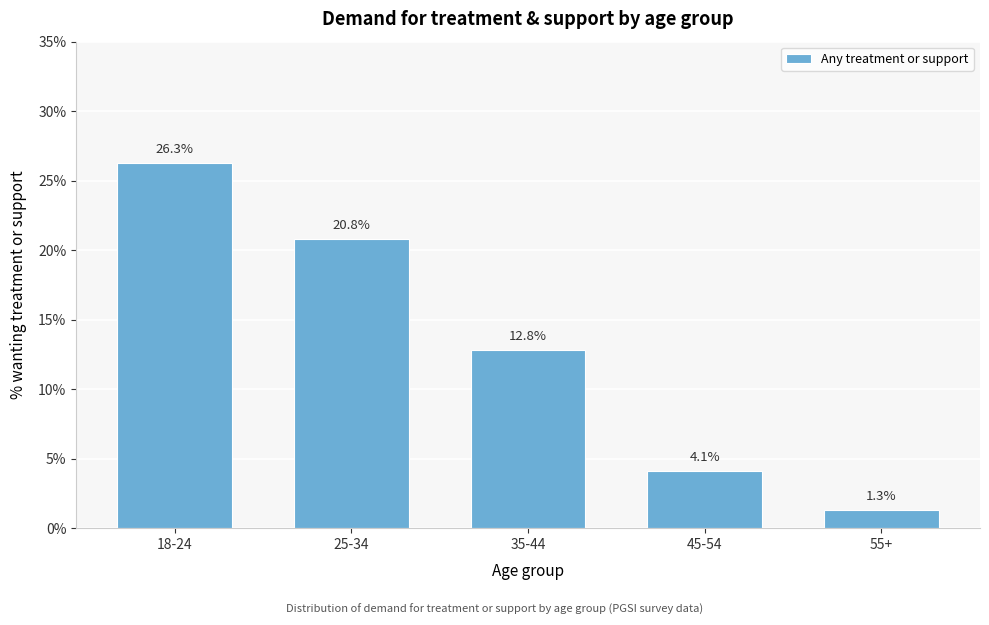

Reading right to left, transcribe all the data shown in this chart.

1.3	4.1	12.8	20.8	26.3